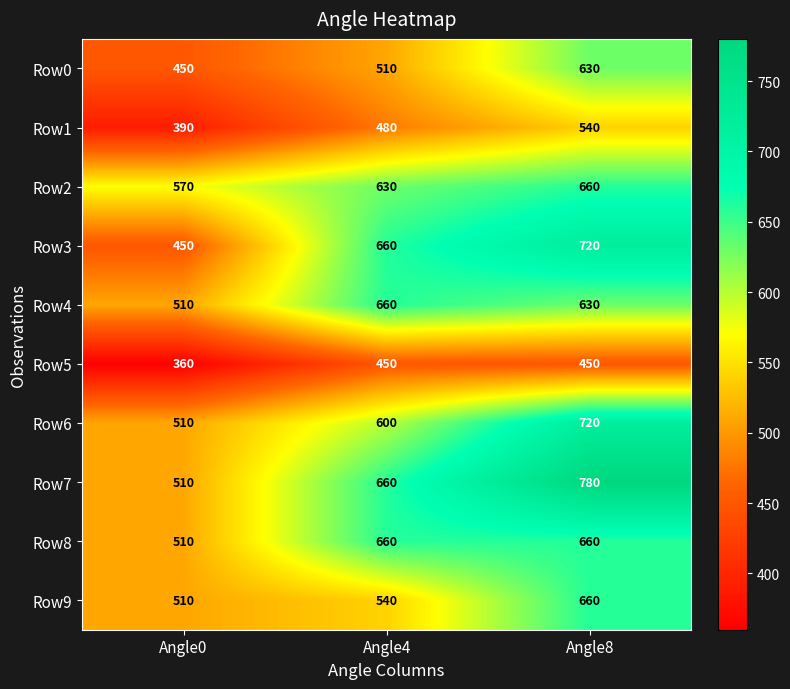

What is the greatest value displayed?

780